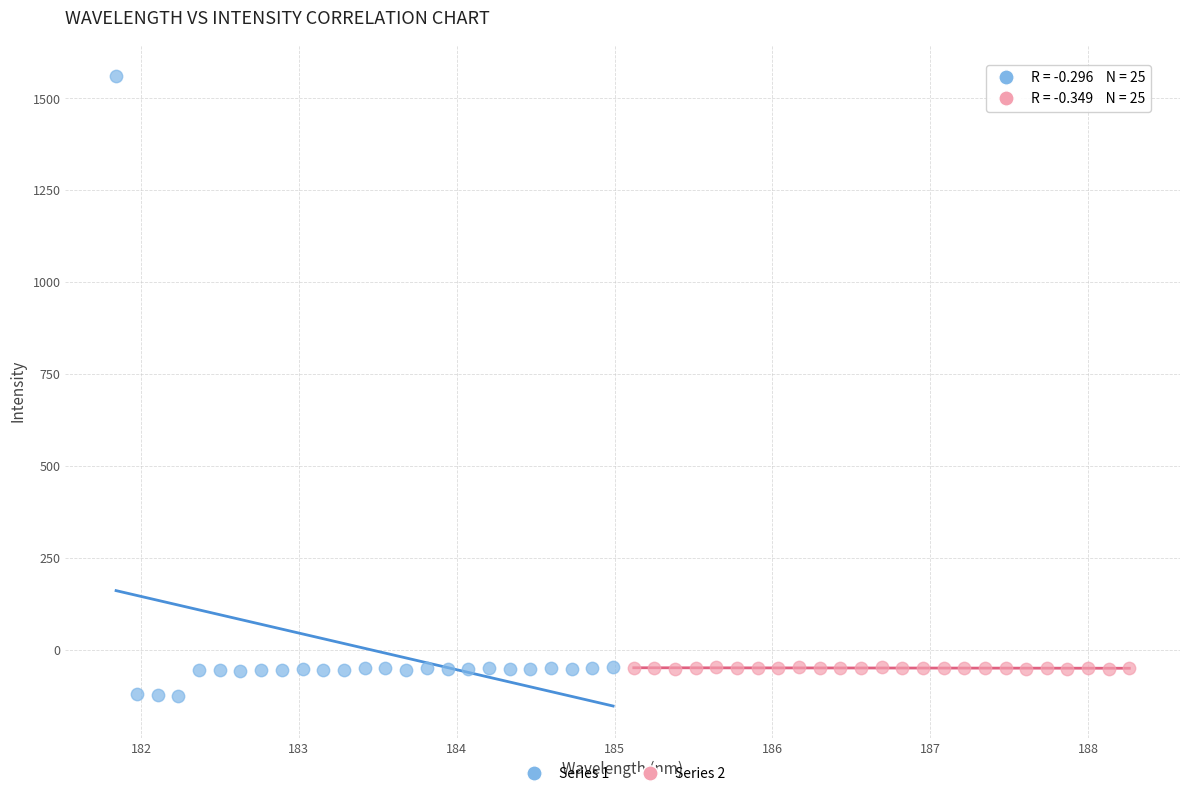

Which series contains the highest Y value?

Series 1